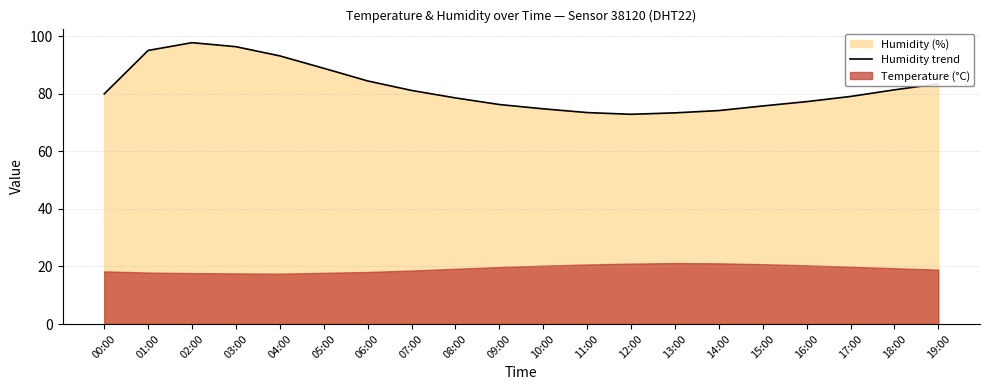

List the labels in order of value, largest first.

02:00, 03:00, 01:00, 04:00, 05:00, 06:00, 19:00, 18:00, 07:00, 00:00, 17:00, 08:00, 16:00, 09:00, 15:00, 10:00, 14:00, 11:00, 13:00, 12:00